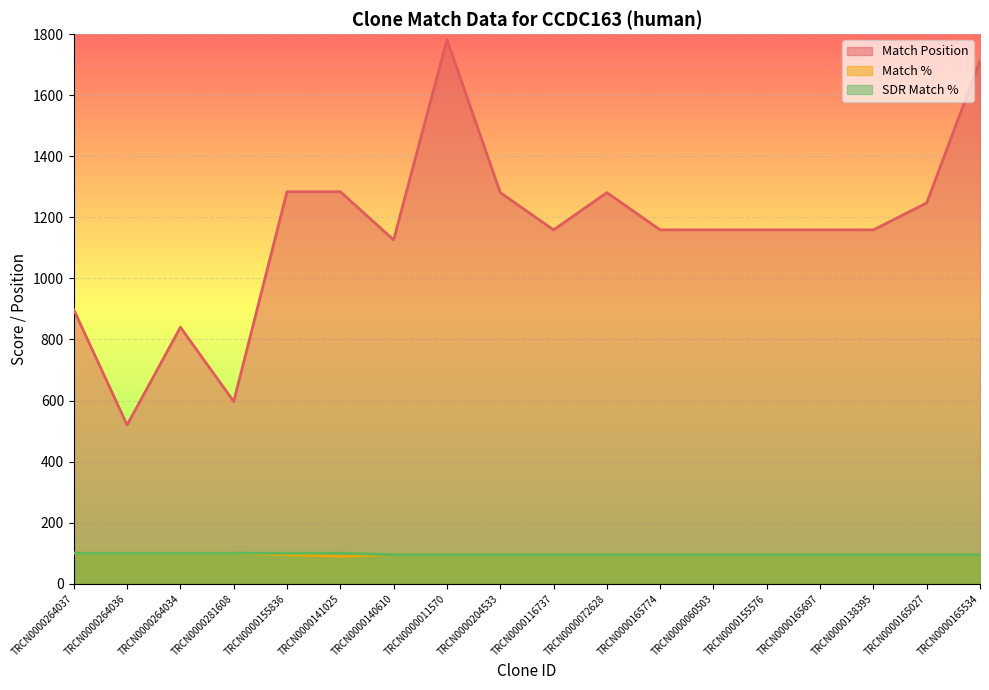

Rank the series at TRCN0000116737 from highest to lowest value.

Match Position, Match %, SDR Match %